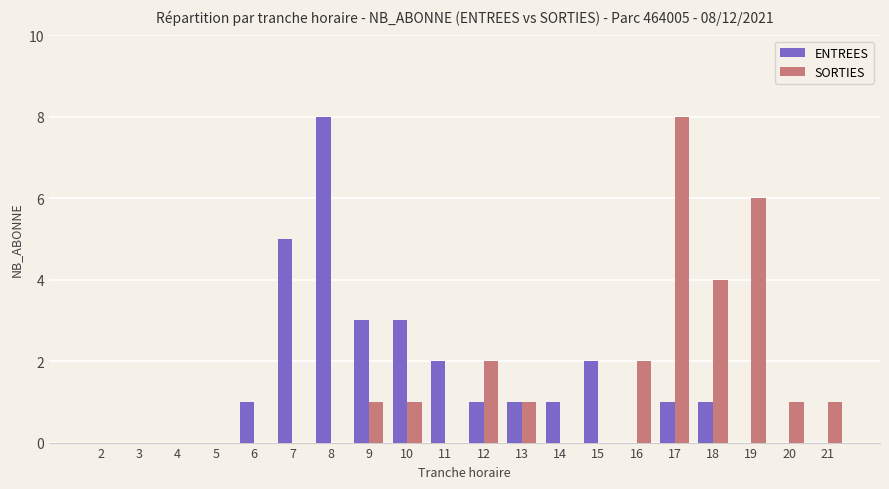

Reading left to right, extract all data points from this chart.

ENTREES: 0	0	0	0	1	5	8	3	3	2	1	1	1	2	0	1	1	0	0	0
SORTIES: 0	0	0	0	0	0	0	1	1	0	2	1	0	0	2	8	4	6	1	1